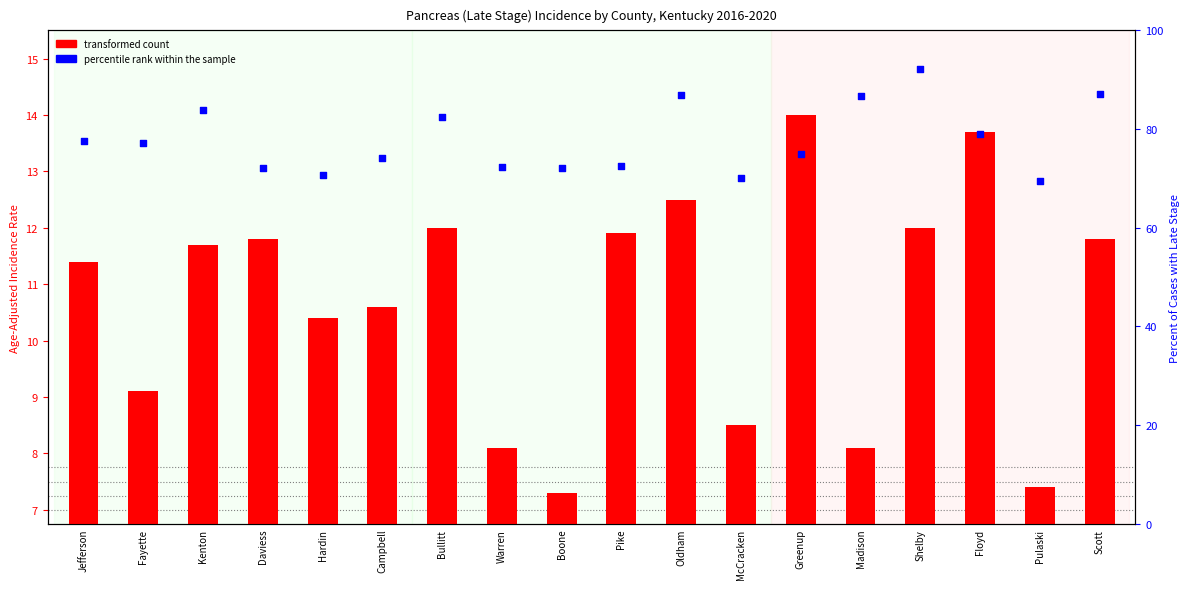

At how many categories does at least one series exceed 47?

18